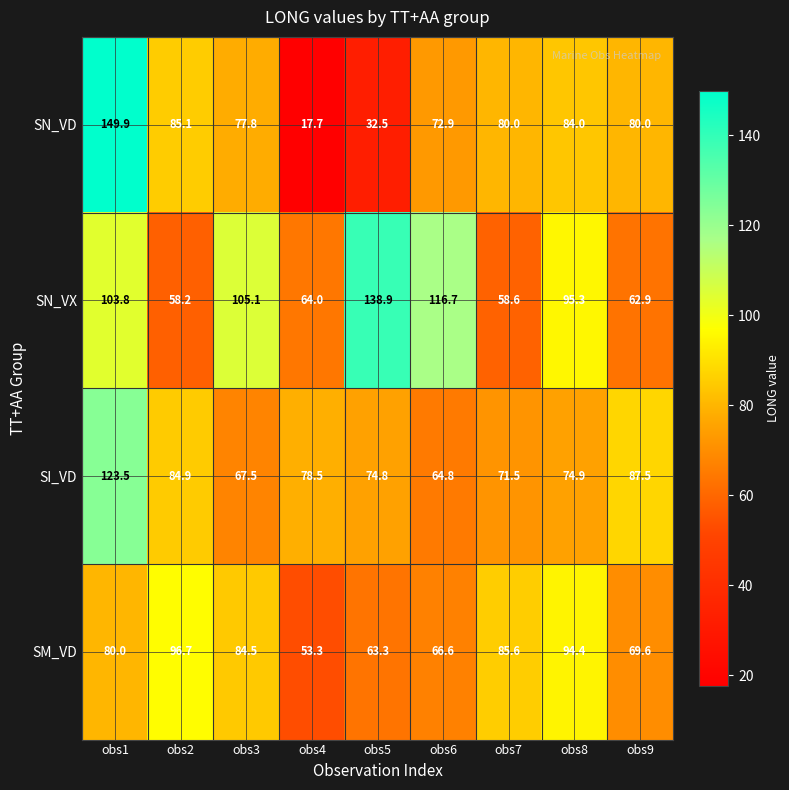

At which label is SI_VD closest to 94?

obs9